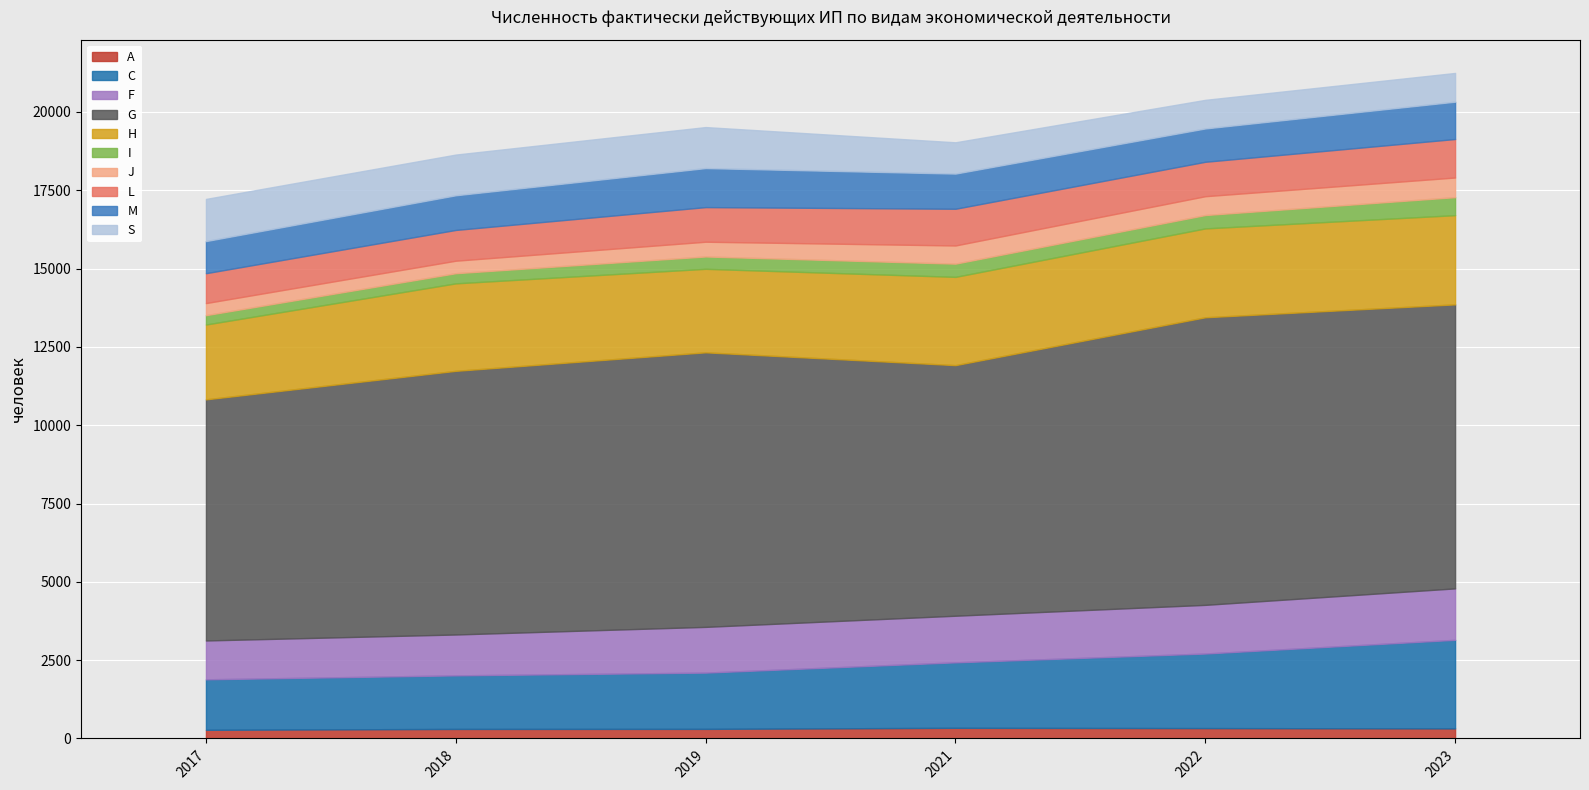

In 2018, how many points are lower than both neighbors (excluding endpoints)?

2